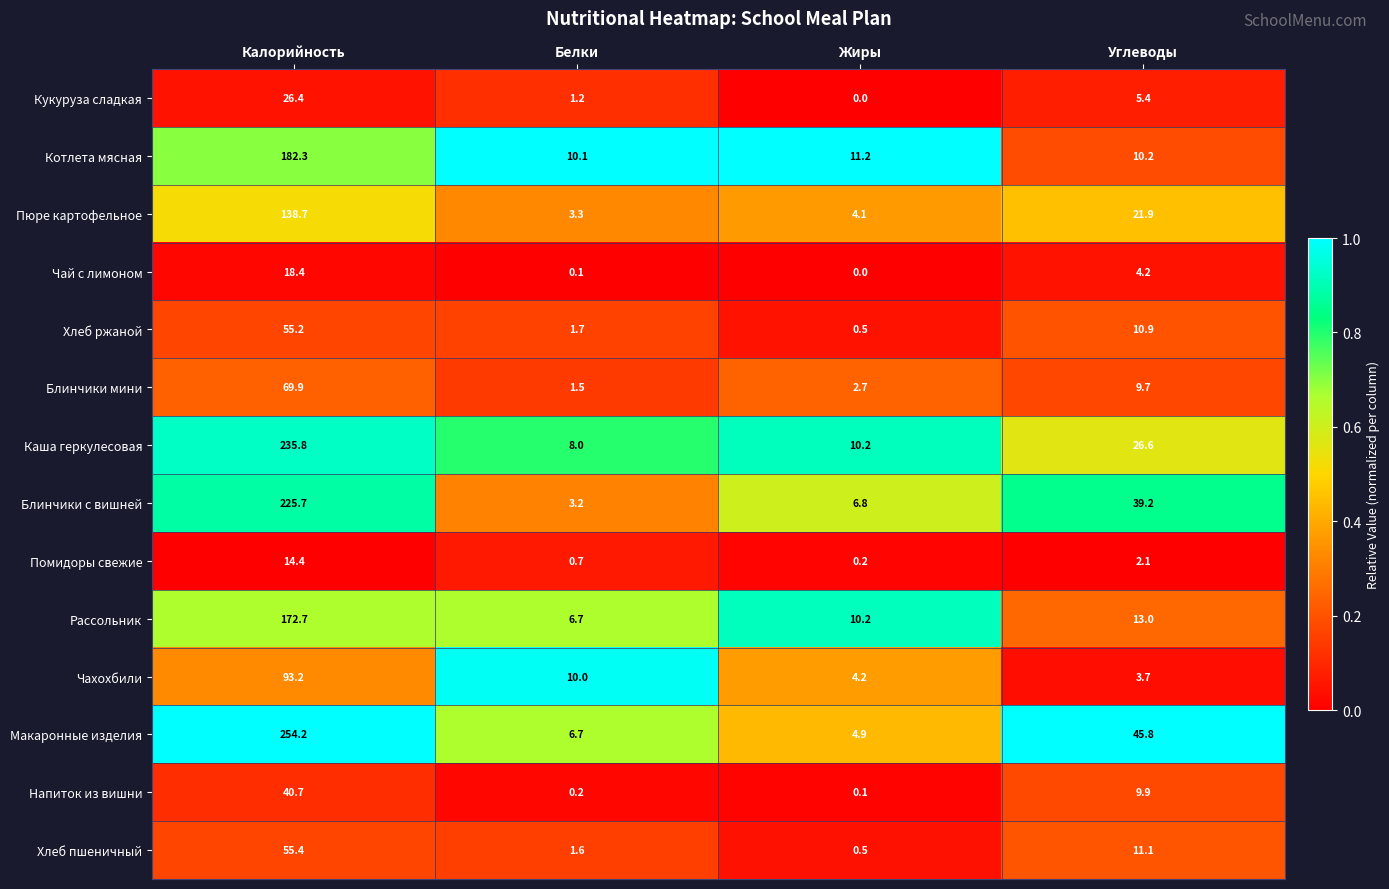

The Блинчики мини series shows 9.7 at Углеводы. True or false?

True